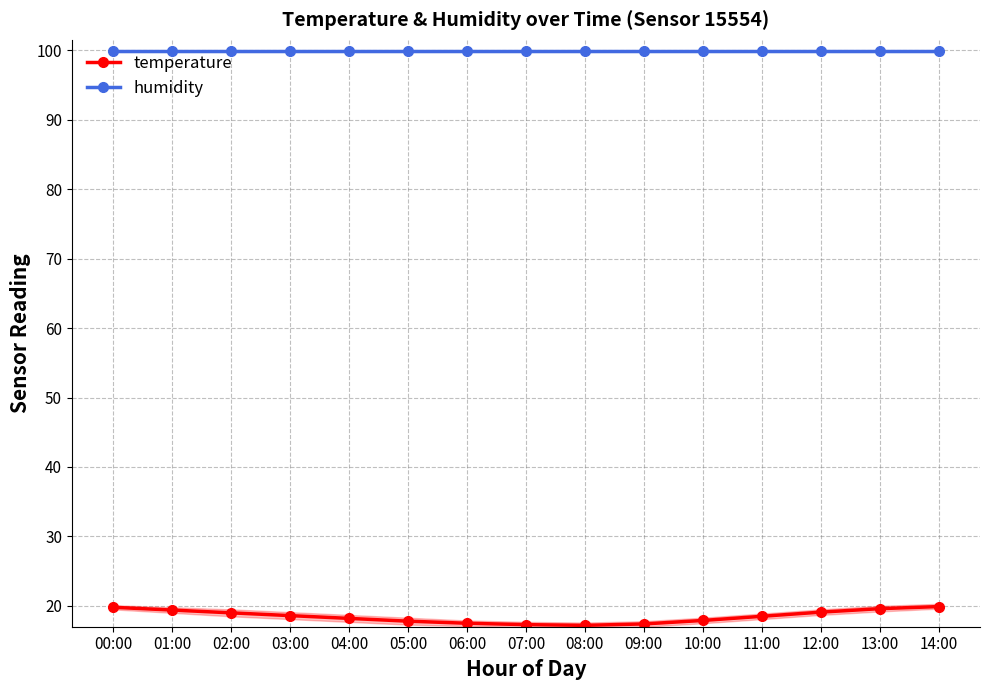

Does the chart have visible grid lines?

Yes